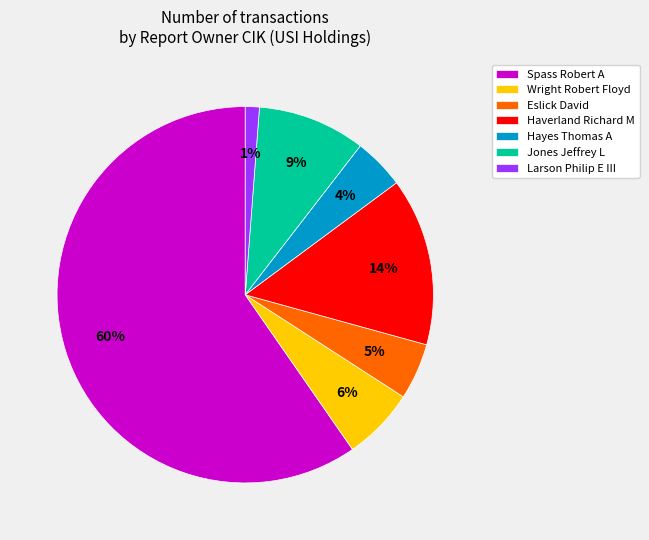

Does Jones Jeffrey L represent more than half of the total?

No